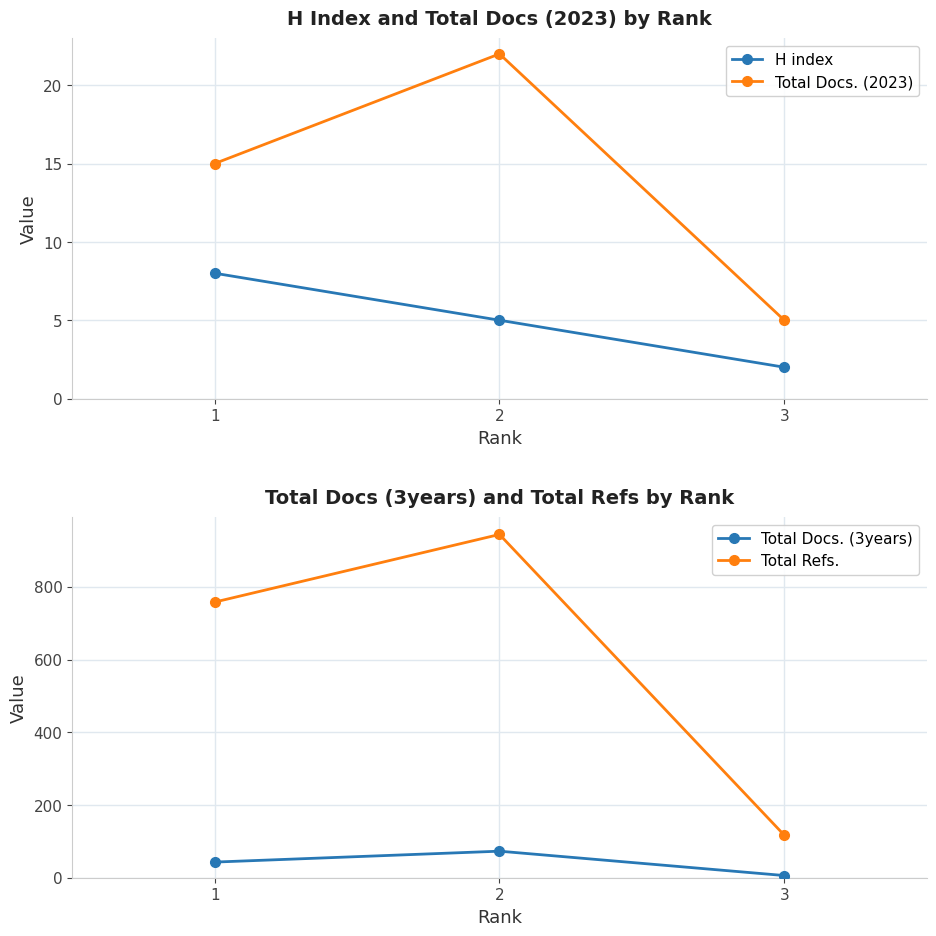

Rank the series at 3 from lowest to highest value.

H index, Total Docs. (2023), Total Docs. (3years), Total Refs.